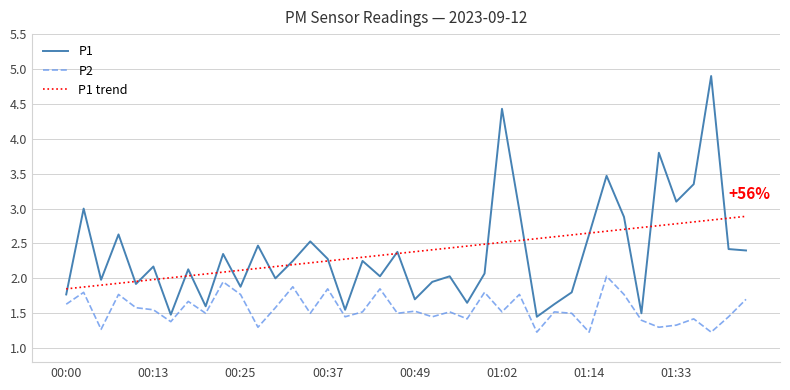

What is the maximum value shown in the chart?

4.9